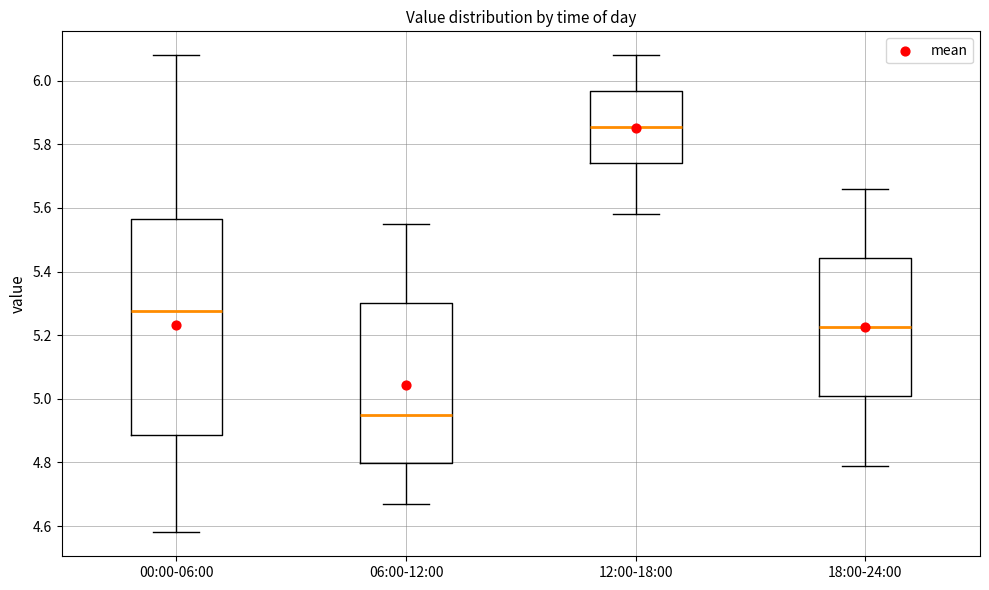

Which box has the lowest median line?

06:00-12:00